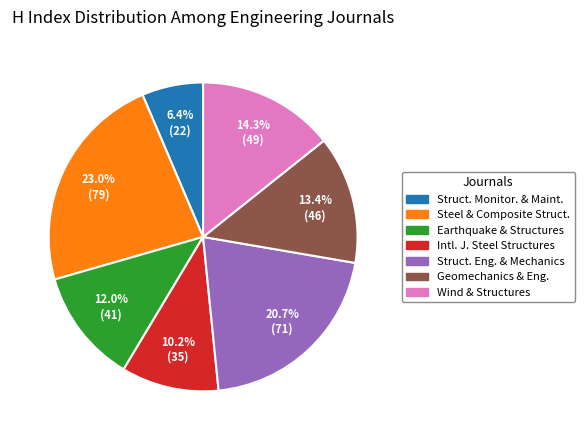

Is there any slice that represents more than half of the pie?

No